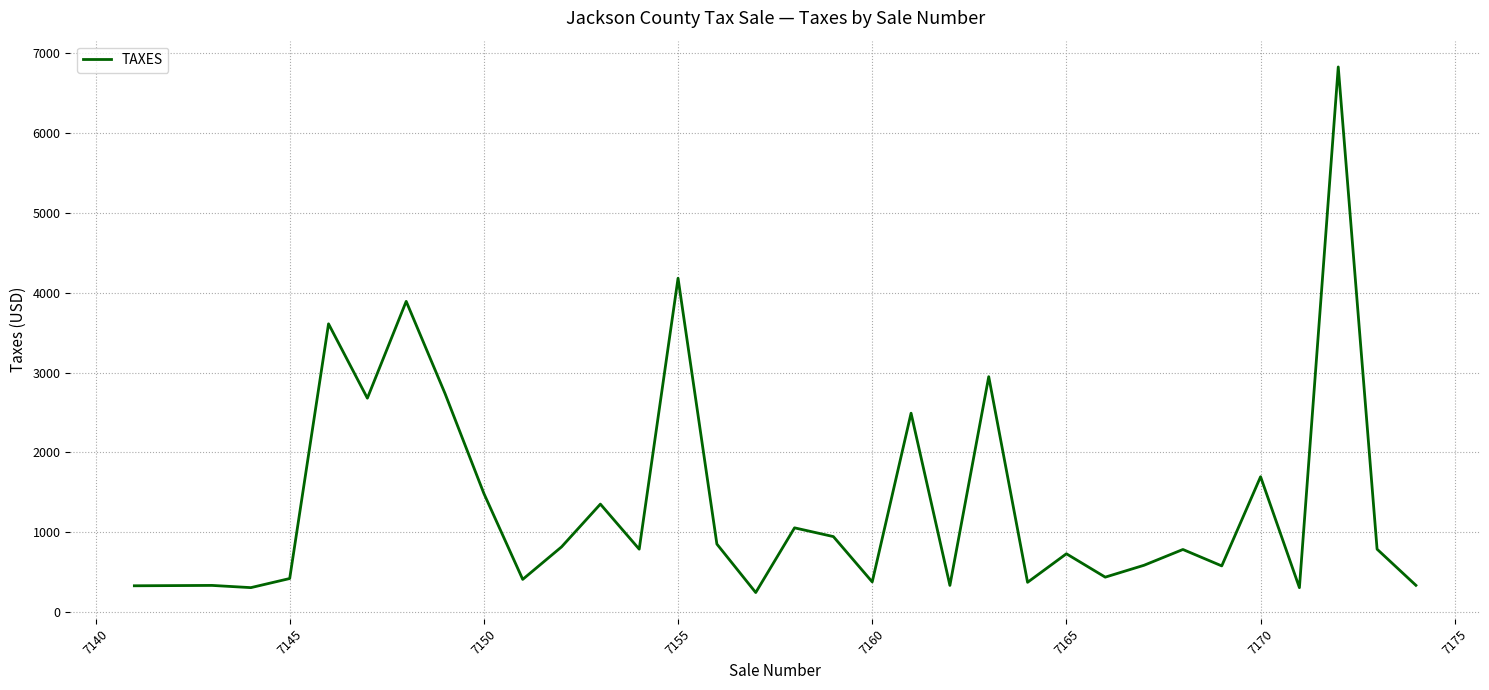

What is the difference between the maximum and minimum values?

6584.9